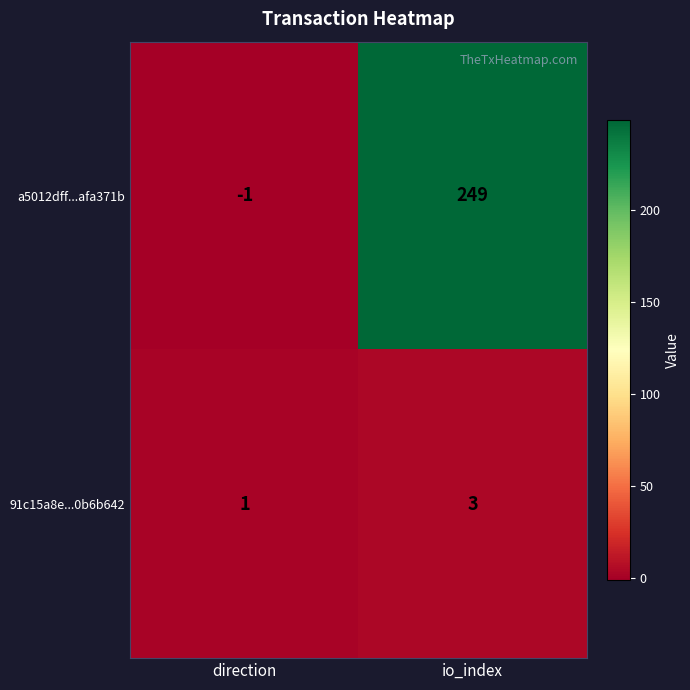

What is the sum of all a5012dff...afa371b values?

248